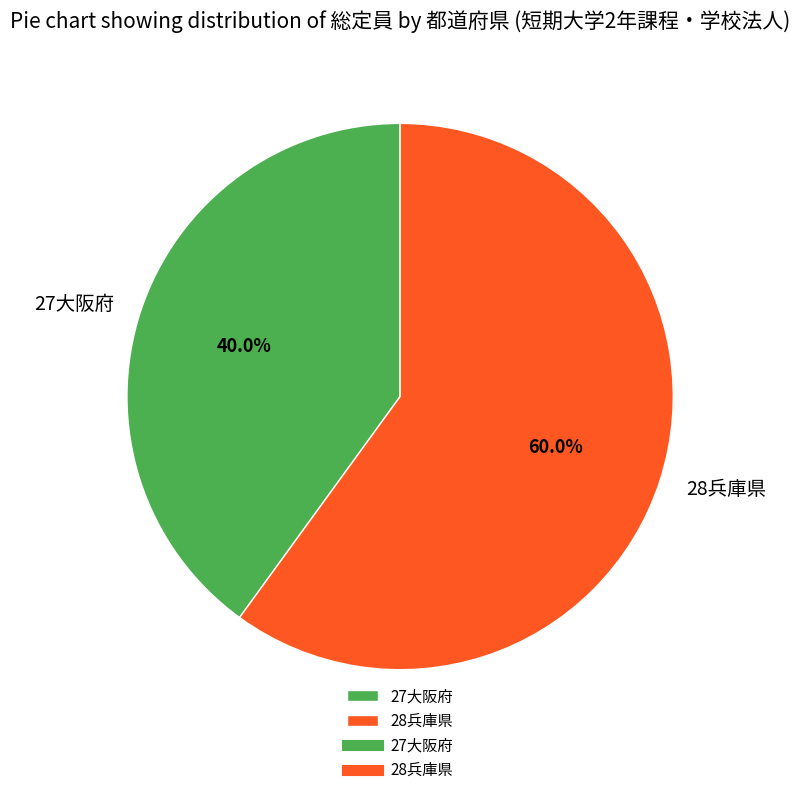

How much of the chart is everything except 27大阪府?

60.0%